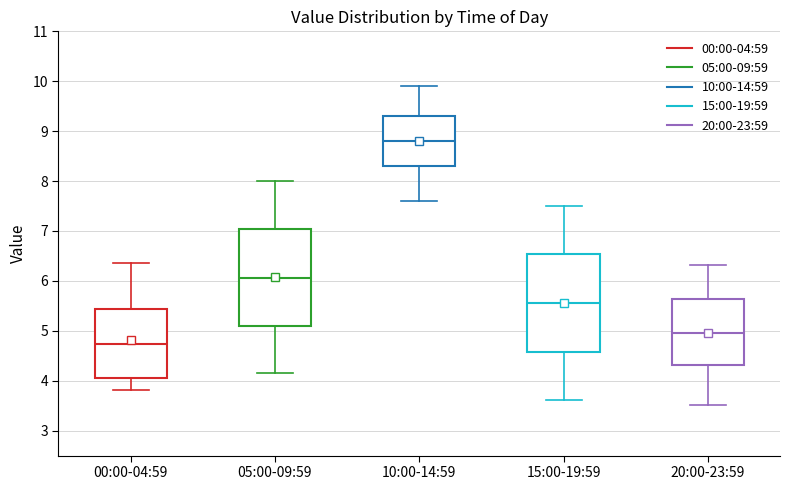

Which box's median line is the highest?

10:00-14:59